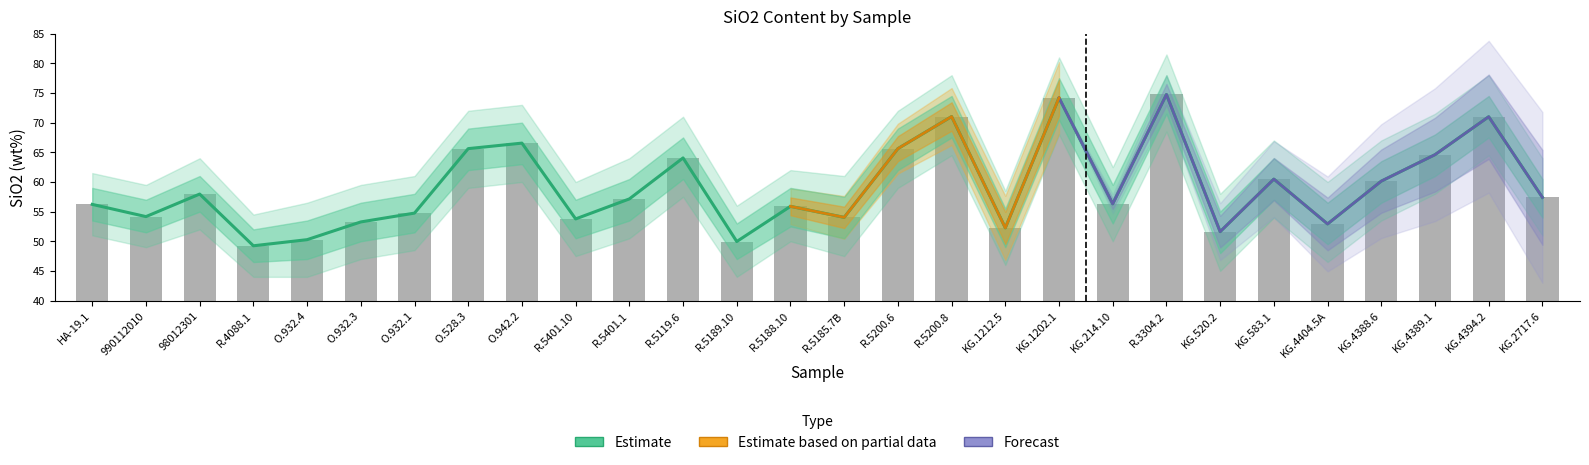

Reading left to right, transcribe all the data shown in this chart.

SiO2: HA-19.1=56.2	990112010=54.2	98012301=58.0	R.4088.1=49.2	O.932.4=50.3	O.932.3=53.3	O.932.1=54.8	O.528.3=65.6	O.942.2=66.5	R.5401.10=53.8	R.5401.1=57.1	R.5119.6=64.0	R.5189.10=50.0	R.5188.10=55.9	R.5185.7B=54.0	R.5200.6=65.6	R.5200.8=71.0	KG.1212.5=52.3	KG.1202.1=74.2	KG.214.10=56.3	R.3304.2=74.8	KG.520.2=51.6	KG.583.1=60.5	KG.4404.5A=52.9	KG.4388.6=60.1	KG.4389.1=64.6	KG.4394.2=71.0	KG.2717.6=57.4
SiO2_upper: HA-19.1=59.0	990112010=57.0	98012301=61.0	R.4088.1=52.0	O.932.4=53.5	O.932.3=56.5	O.932.1=58.0	O.528.3=69.0	O.942.2=70.0	R.5401.10=57.0	R.5401.1=60.5	R.5119.6=67.5	R.5189.10=53.0	R.5188.10=59.0	R.5185.7B=57.5	R.5200.6=69.0	R.5200.8=74.5	KG.1212.5=55.5	KG.1202.1=77.5	KG.214.10=59.5	R.3304.2=78.0	KG.520.2=55.0	KG.583.1=64.0	KG.4404.5A=56.5	KG.4388.6=63.5	KG.4389.1=68.0	KG.4394.2=74.5	KG.2717.6=60.5
SiO2_lower: HA-19.1=53.5	990112010=51.5	98012301=55.0	R.4088.1=46.5	O.932.4=47.0	O.932.3=50.0	O.932.1=51.5	O.528.3=62.0	O.942.2=63.0	R.5401.10=50.5	R.5401.1=53.5	R.5119.6=60.5	R.5189.10=47.0	R.5188.10=52.5	R.5185.7B=50.5	R.5200.6=62.0	R.5200.8=67.5	KG.1212.5=49.0	KG.1202.1=70.5	KG.214.10=53.0	R.3304.2=71.5	KG.520.2=48.0	KG.583.1=57.0	KG.4404.5A=49.5	KG.4388.6=56.5	KG.4389.1=61.0	KG.4394.2=67.5	KG.2717.6=54.0
SiO2_upper2: HA-19.1=61.5	990112010=59.5	98012301=64.0	R.4088.1=54.5	O.932.4=56.5	O.932.3=59.5	O.932.1=61.0	O.528.3=72.0	O.942.2=73.0	R.5401.10=60.0	R.5401.1=64.0	R.5119.6=71.0	R.5189.10=56.0	R.5188.10=62.0	R.5185.7B=61.0	R.5200.6=72.0	R.5200.8=78.0	KG.1212.5=58.5	KG.1202.1=81.0	KG.214.10=62.5	R.3304.2=81.5	KG.520.2=58.0	KG.583.1=67.0	KG.4404.5A=60.0	KG.4388.6=67.0	KG.4389.1=71.5	KG.4394.2=78.0	KG.2717.6=64.0
SiO2_lower2: HA-19.1=51.0	990112010=49.0	98012301=52.0	R.4088.1=44.0	O.932.4=44.0	O.932.3=47.0	O.932.1=48.5	O.528.3=59.0	O.942.2=60.0	R.5401.10=47.5	R.5401.1=50.5	R.5119.6=57.5	R.5189.10=44.0	R.5188.10=50.0	R.5185.7B=47.5	R.5200.6=59.0	R.5200.8=64.5	KG.1212.5=46.0	KG.1202.1=68.0	KG.214.10=50.0	R.3304.2=68.5	KG.520.2=45.0	KG.583.1=54.0	KG.4404.5A=46.5	KG.4388.6=53.5	KG.4389.1=58.0	KG.4394.2=64.5	KG.2717.6=51.0